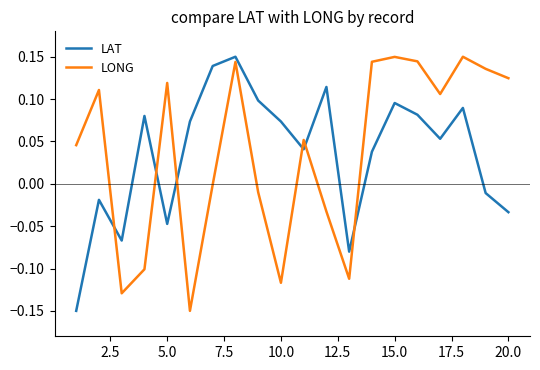

What is the difference between the maximum and second lowest values in the LONG series?

0.3